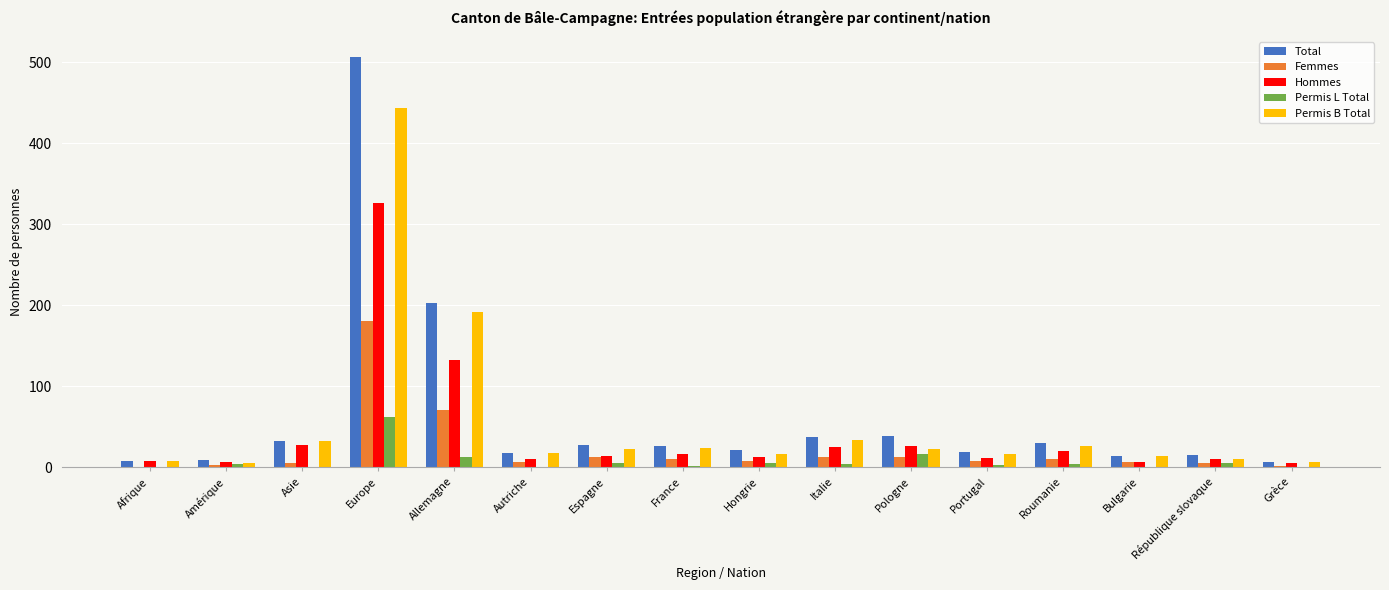

Which category has the highest value in the Total series?

Europe